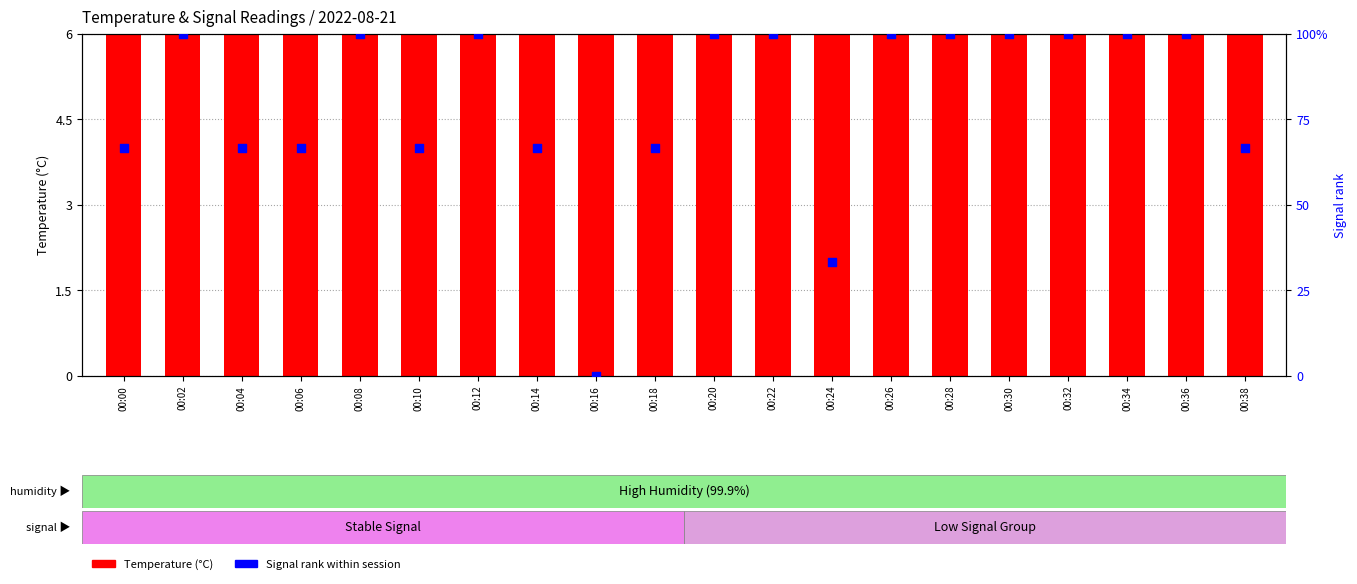

Is the value of Temperature (°C) at 00:16 greater than the value of Signal rank at 00:22?

No